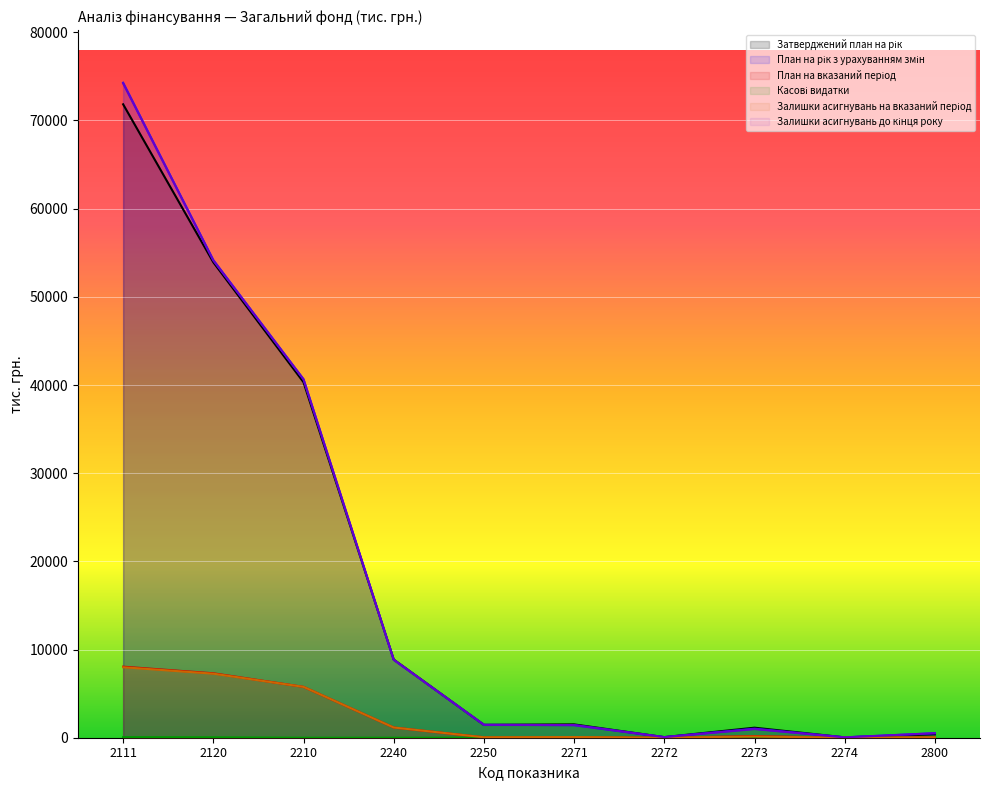

Reading left to right, transcribe all the data shown in this chart.

Затверджений план на рік: 2111=71833.9	2120=53913.3	2210=40313.1	2240=8868.9	2250=1459.0	2271=1511.0	2272=69.0	2273=1137.7	2274=41.0	2800=402.2
План на рік з урахуванням змін: 2111=74279.8	2120=54170.3	2210=40648.6	2240=8839.2	2250=1463.1	2271=1431.4	2272=67.2	2273=1027.1	2274=41.0	2800=512.7
План на вказаний період: 2111=8058.6	2120=7307.2	2210=5767.8	2240=1158.3	2250=50.0	2271=75.5	2272=6.0	2273=184.4	2274=3.5	2800=50.6
Касові видатки: 2111=65.9	2120=45.1	2210=0.0	2240=0.0	2250=0.0	2271=0.0	2272=0.0	2273=45.1	2274=0.0	2800=0.0
Залишки асигнувань на вказаний період: 2111=7992.7	2120=7262.1	2210=5767.8	2240=1158.3	2250=50.0	2271=75.5	2272=6.0	2273=139.3	2274=3.5	2800=50.6
Залишки асигнувань до кінця року: 2111=74213.9	2120=54125.2	2210=40648.6	2240=8839.2	2250=1463.1	2271=1431.4	2272=67.2	2273=982.0	2274=41.0	2800=512.7